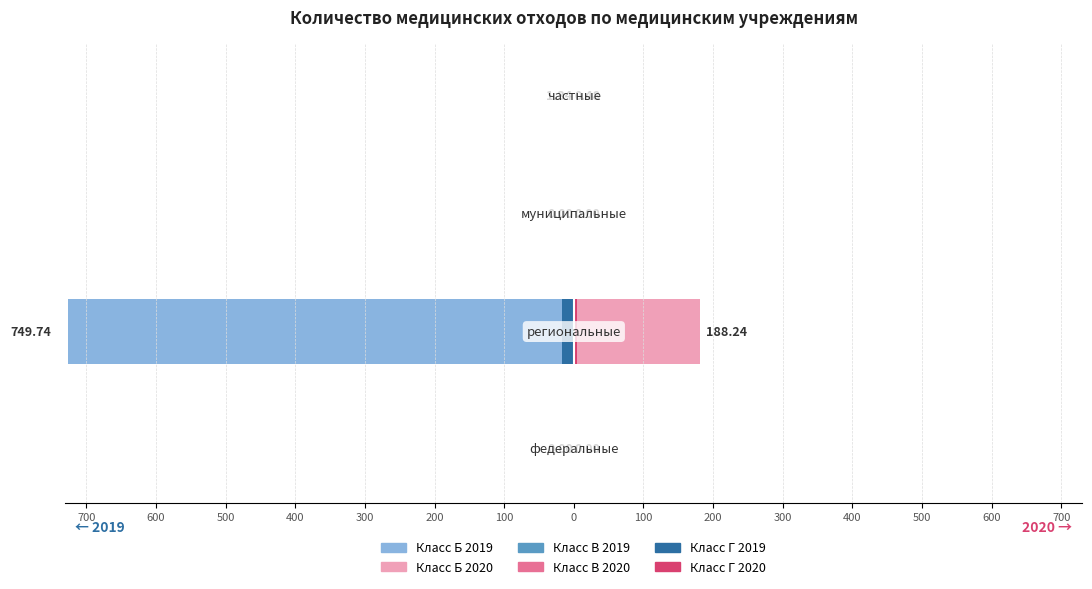

Which series has the widest spread of values?

Класс Б 2019